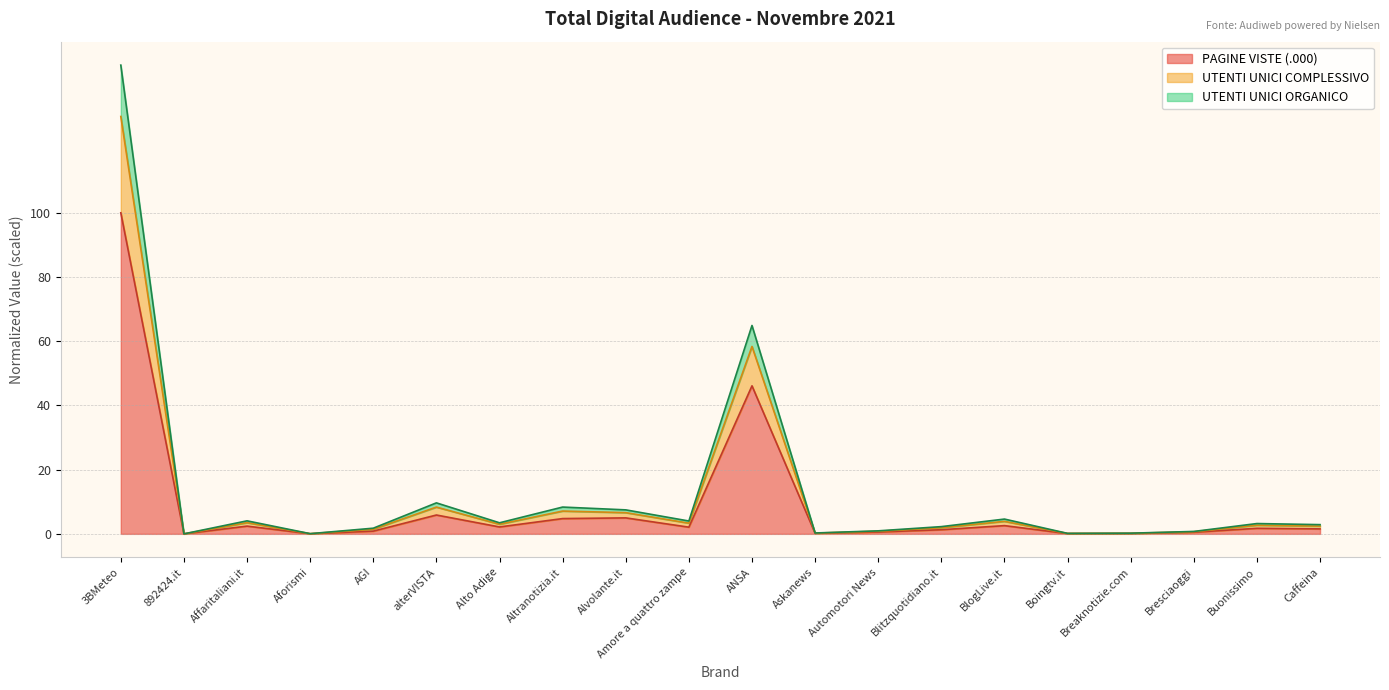

What are all the series names shown in the legend?

PAGINE VISTE (.000), UTENTI UNICI COMPLESSIVO, UTENTI UNICI ORGANICO